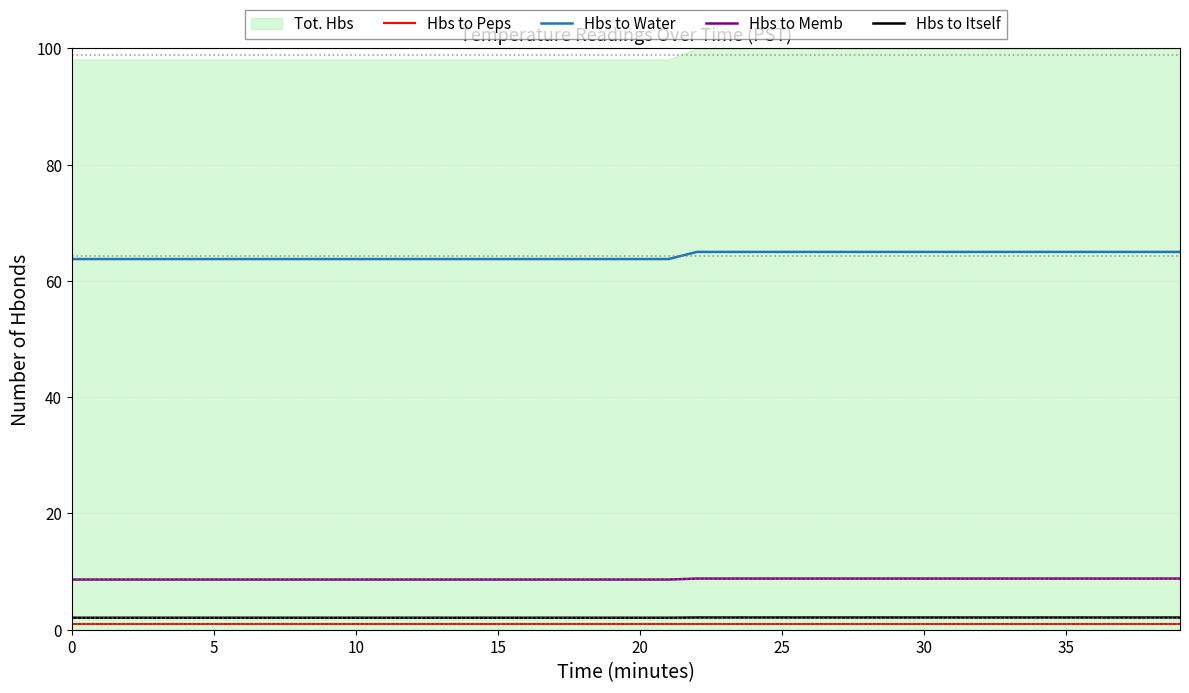

The Hbs to Memb series shows 8.8 at 30. True or false?

True